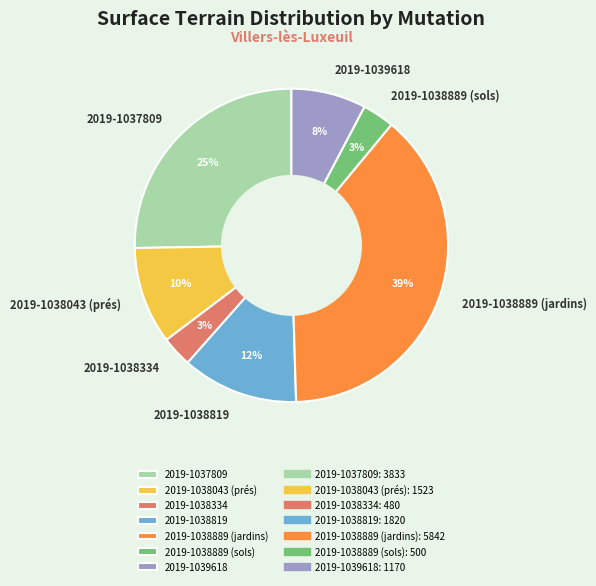

What is the largest slice in the pie chart?

2019-1038889 (jardins)